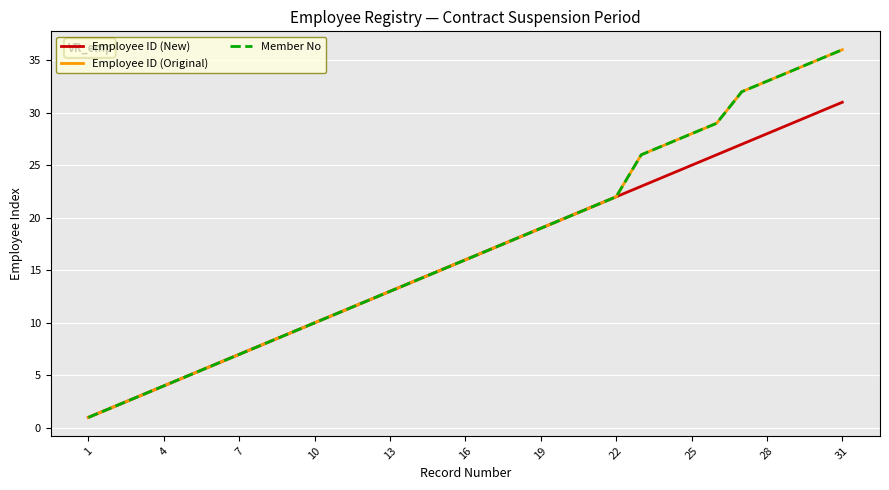

At how many categories does at least one series exceed 33?

3